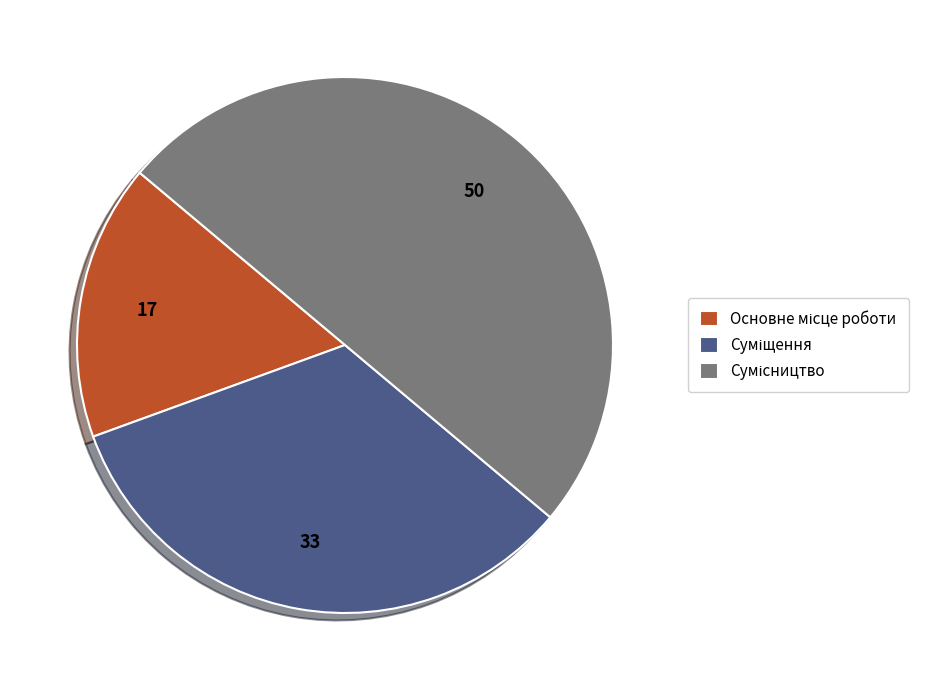

Rank the categories by value from lowest to highest.

Основне місце роботи, Суміщення, Сумісництво